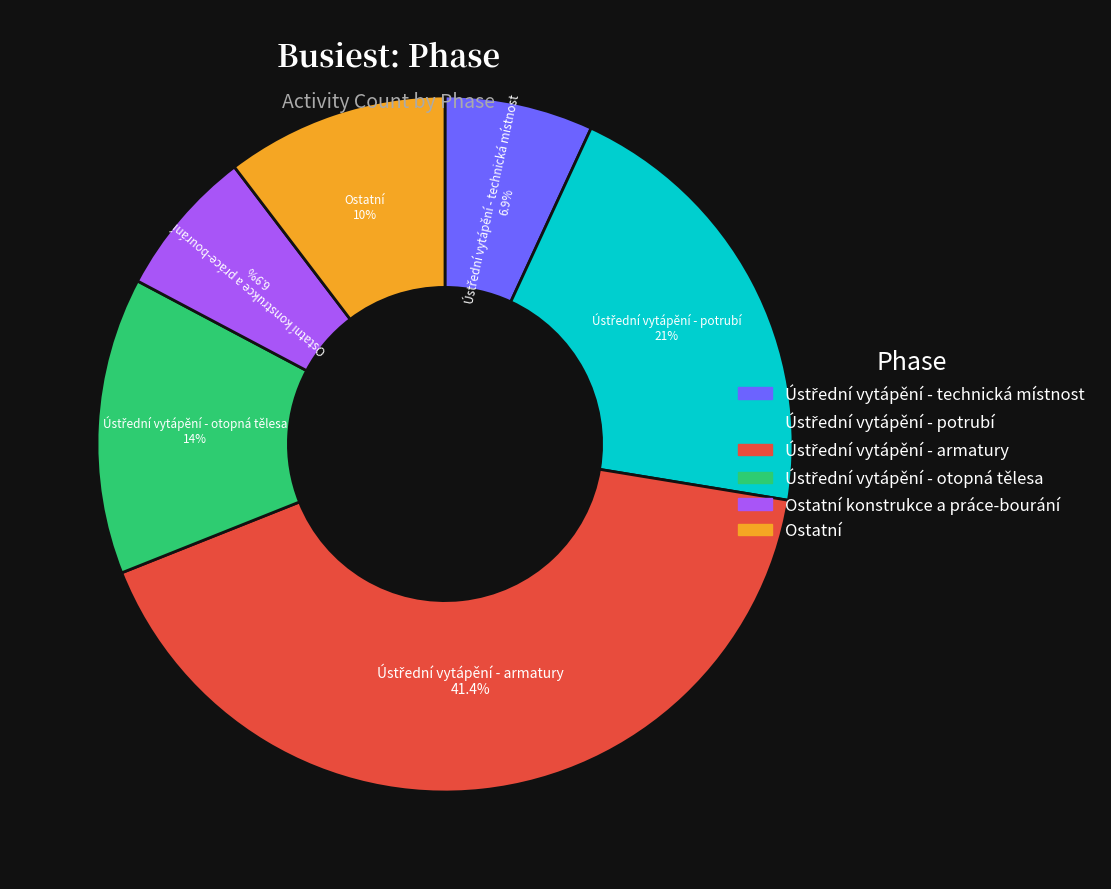

Is there a majority slice in this chart?

No